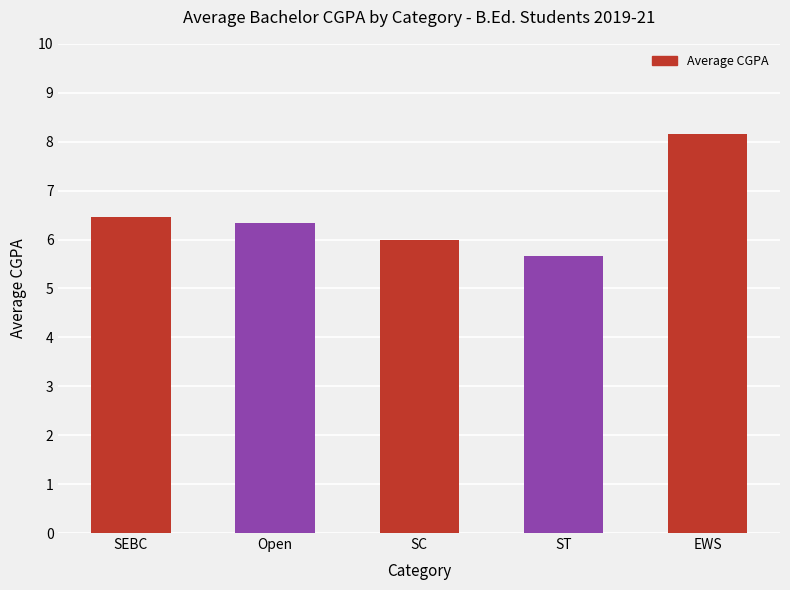

What is the difference between the values at EWS and ST?

2.5